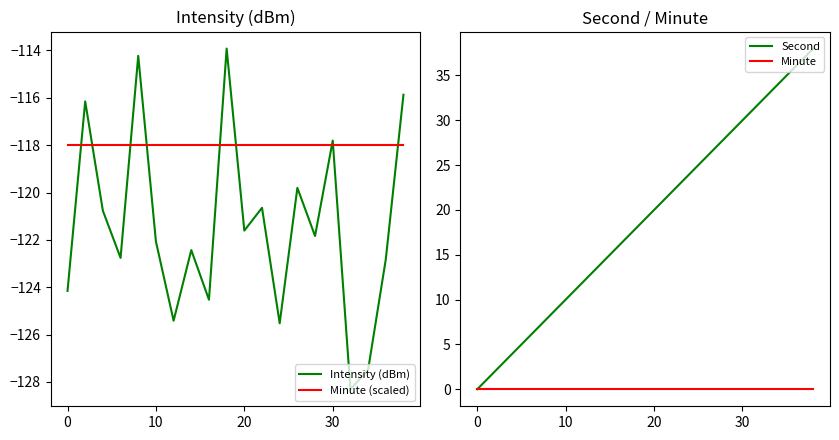

What is the maximum value for Minute (scaled)?

-118.0